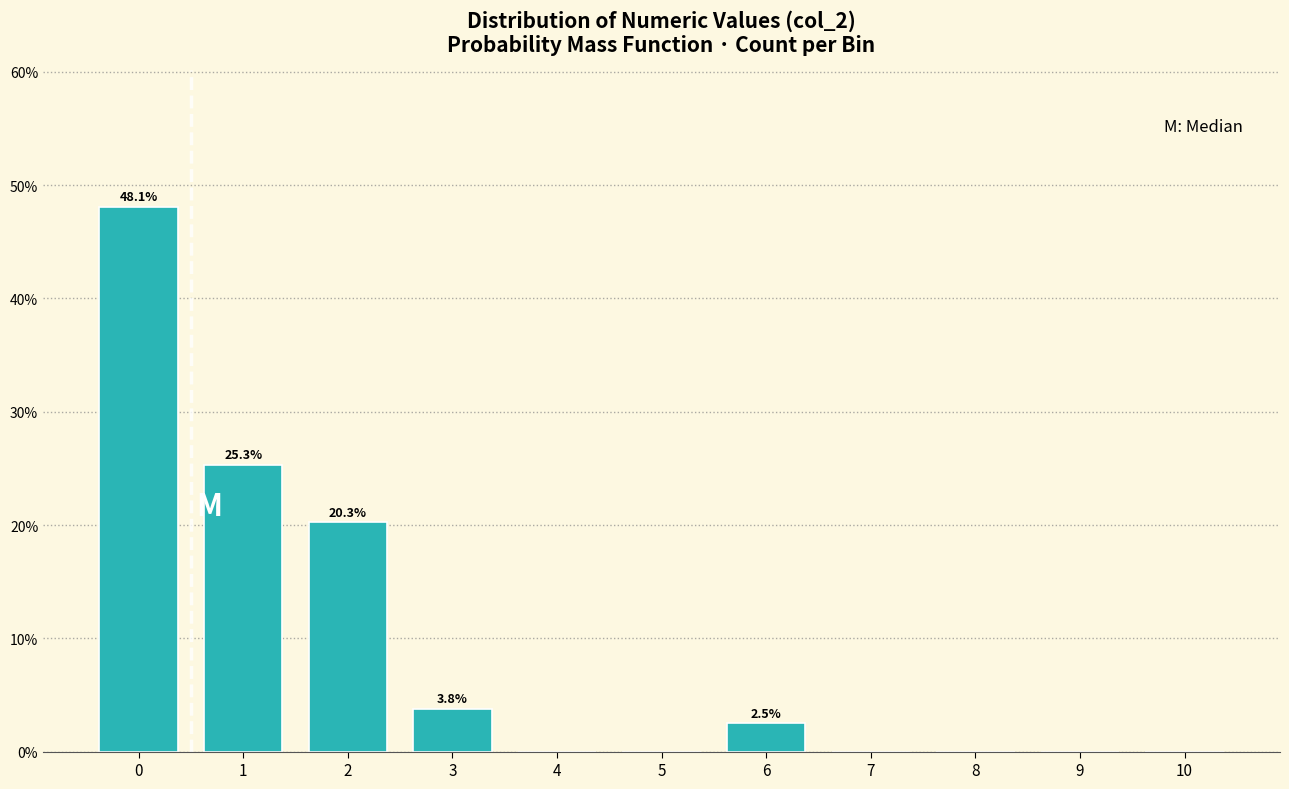

Reading left to right, extract all data points from this chart.

0=48.1	1=25.3	2=20.3	3=3.8	4=0.0	5=0.0	6=2.5	7=0.0	8=0.0	9=0.0	10=0.0